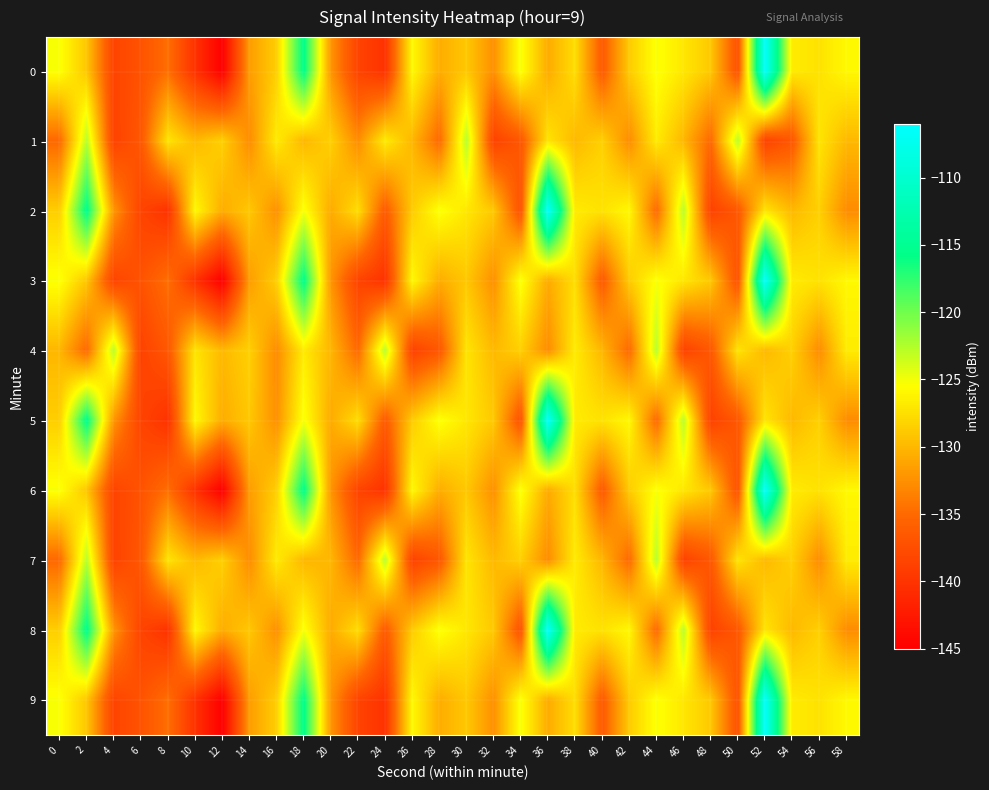

Between 28 and 30, which is larger?

30